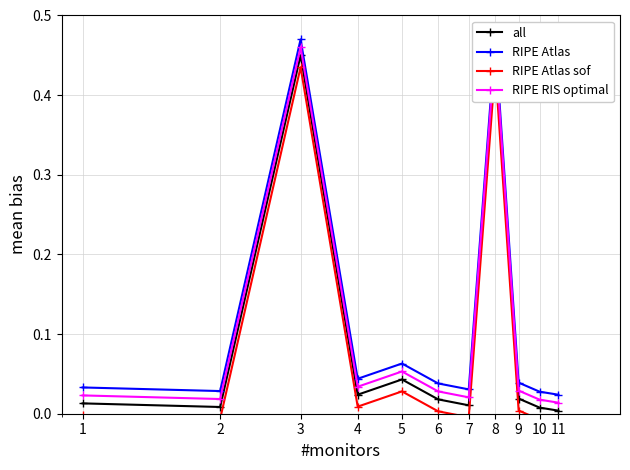

Which category has the lowest value in the RIPE Atlas sof series?

11